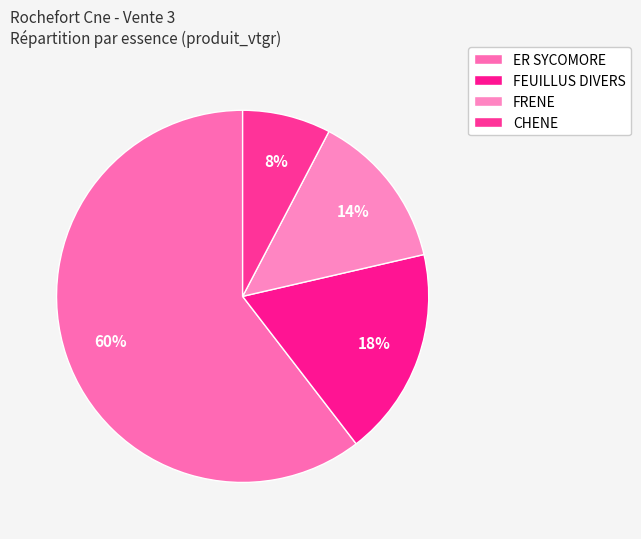

Which has a higher value, FEUILLUS DIVERS or FRENE?

FEUILLUS DIVERS